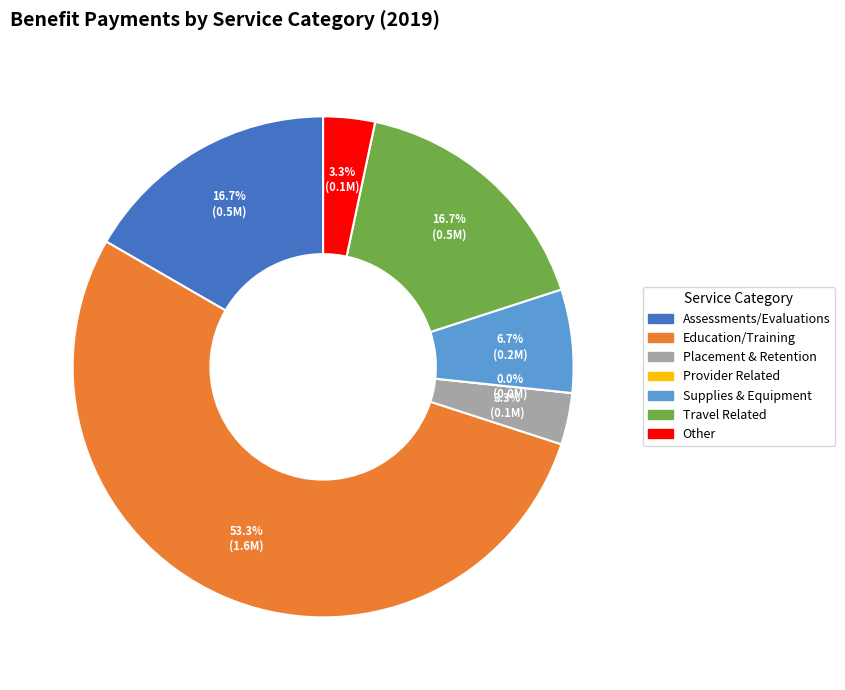

What percentage is the Assessments/Evaluations slice, to the nearest percent?

17%